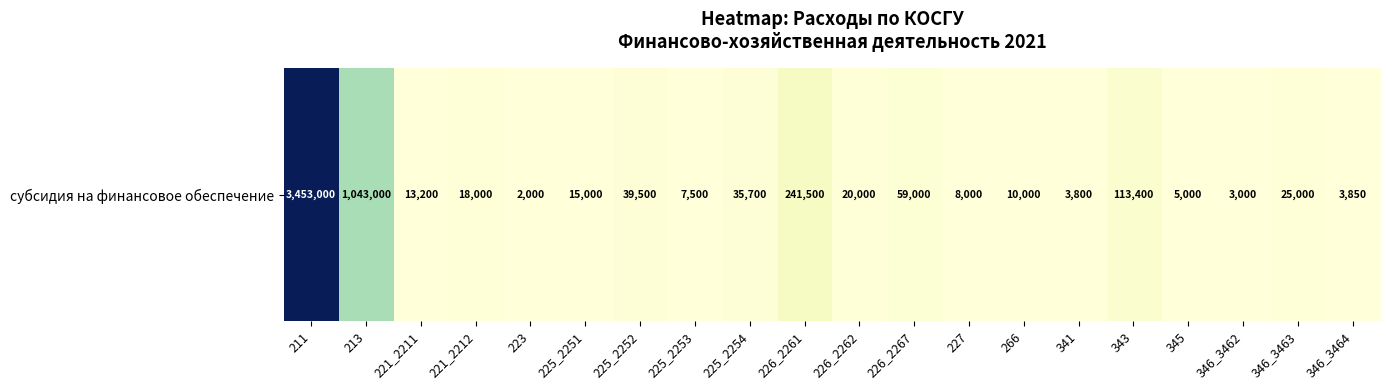

Reading right to left, what are all the values shown in this chart?

346_3464=3850	346_3463=25000	346_3462=3000	345=5000	343=113400	341=3800	266=10000	227=8000	226_2267=59000	226_2262=20000	226_2261=241500	225_2254=35700	225_2253=7500	225_2252=39500	225_2251=15000	223=2000	221_2212=18000	221_2211=13200	213=1043000	211=3453000